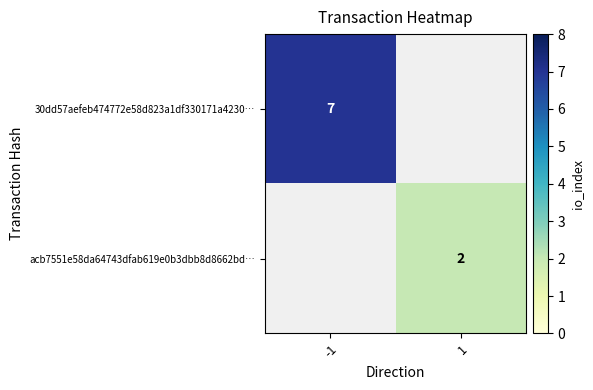

Rank the series by their average value, from highest to lowest.

30dd57aefeb474772e58d823a1df330171a4230…, acb7551e58da64743dfab619e0b3dbb8d8662bd…